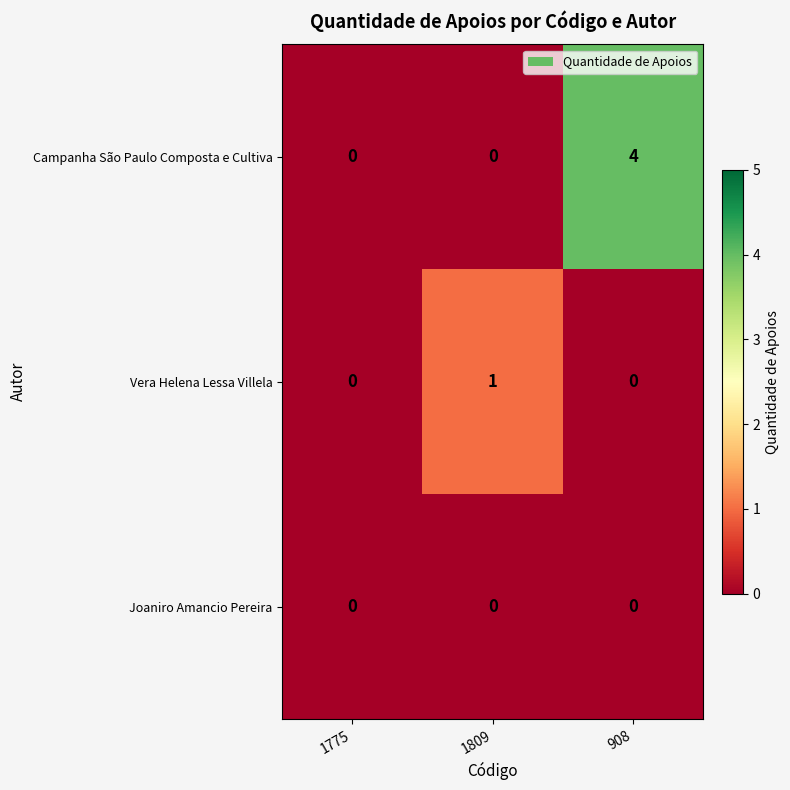

At which category is the sum across all series the highest?

908